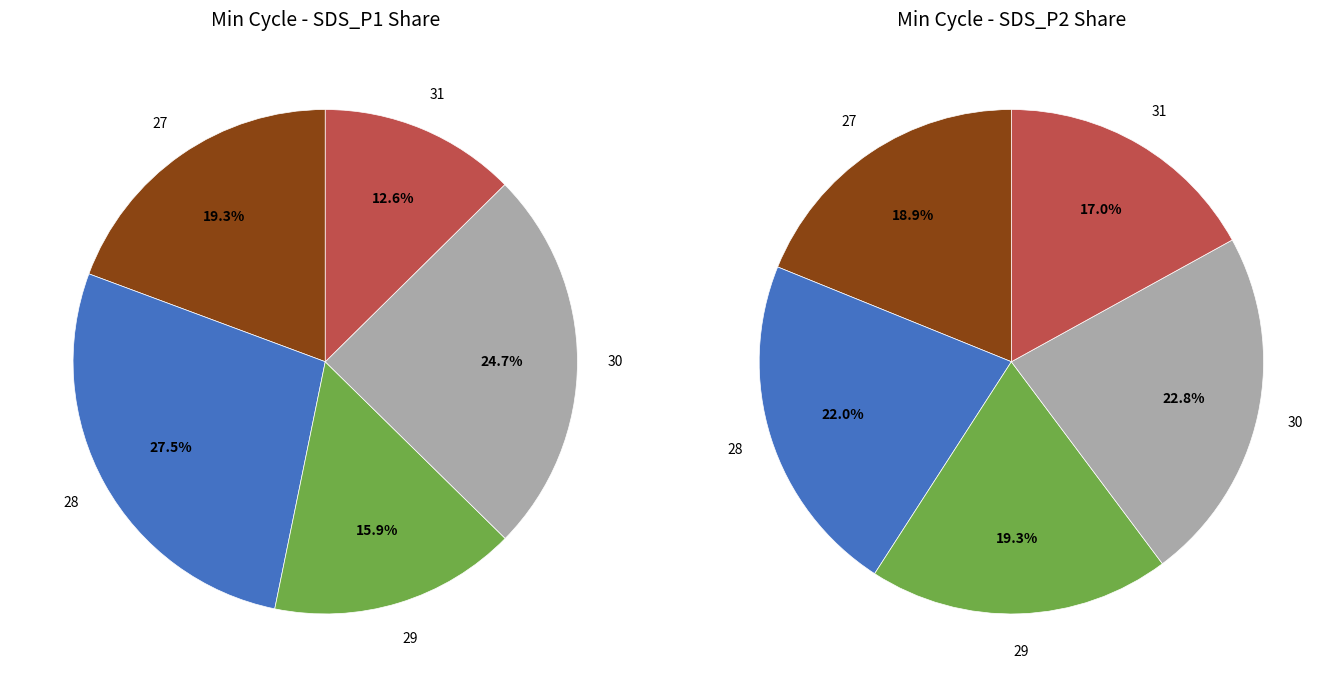

Is the sum of 27 and 31 greater than half?

No